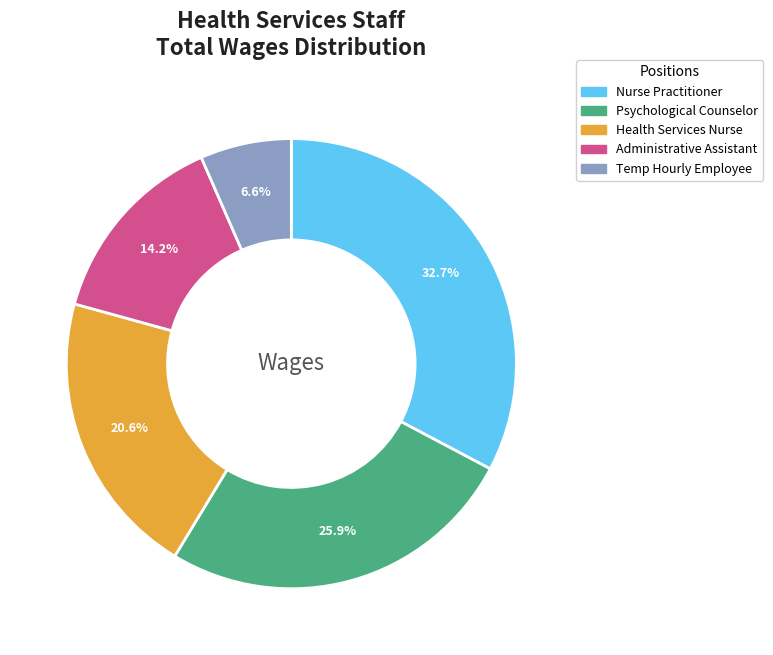

Count the number of slices in the pie.

5